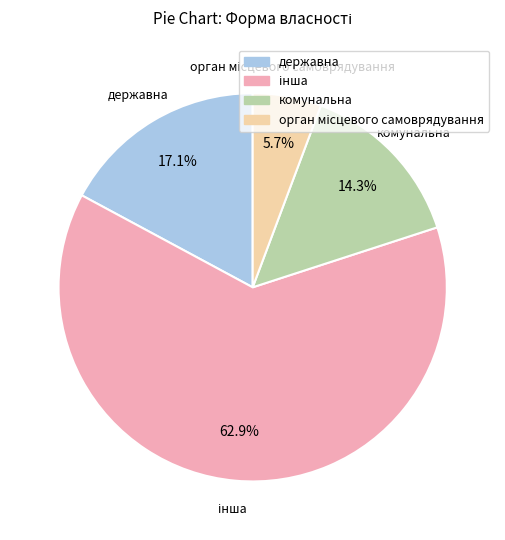

Approximately how many times larger is the value at державна compared to комунальна?

1.2